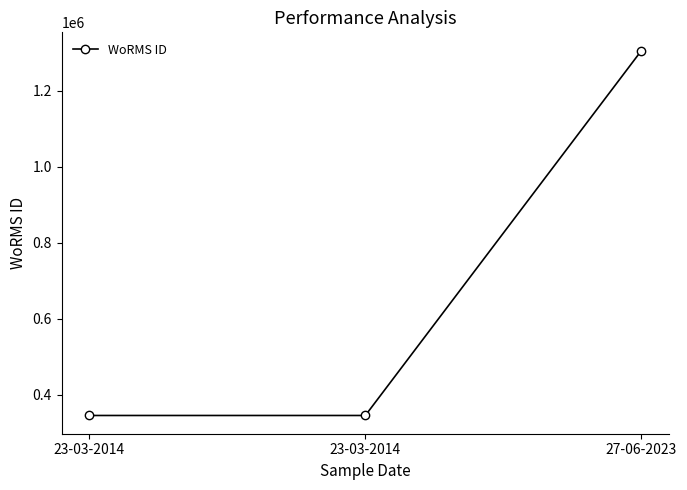

List the labels in order of value, smallest first.

23-03-2014, 23-03-2014, 27-06-2023